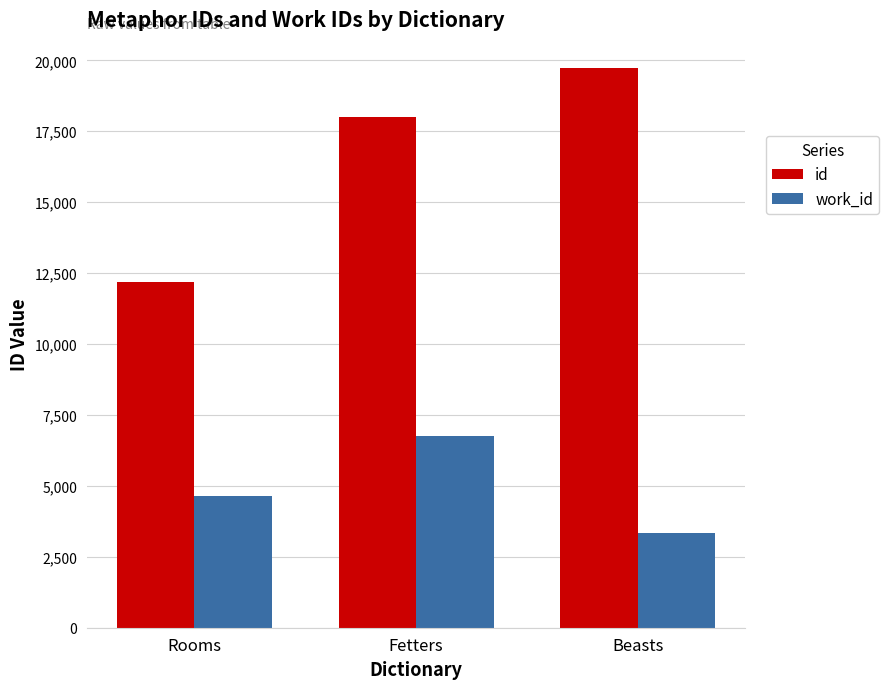

Count the number of categories in the chart.

3